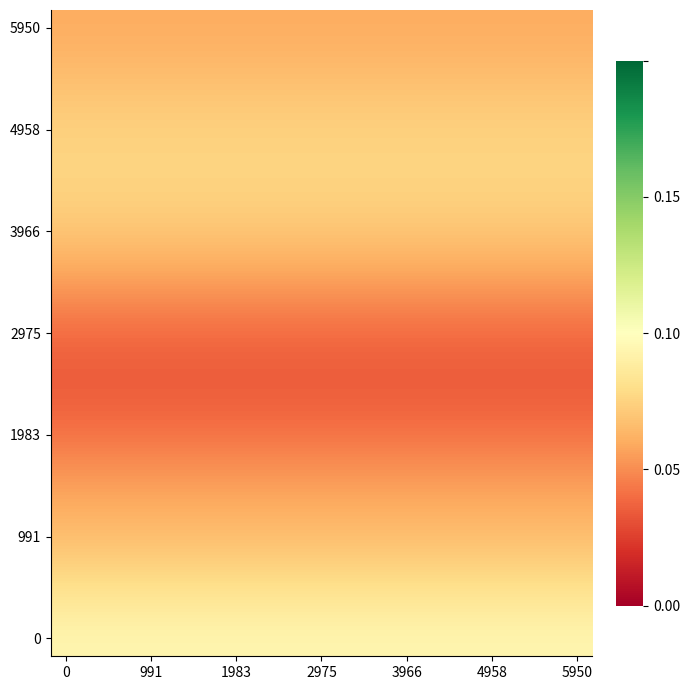

Which series has the widest spread of values?

5950